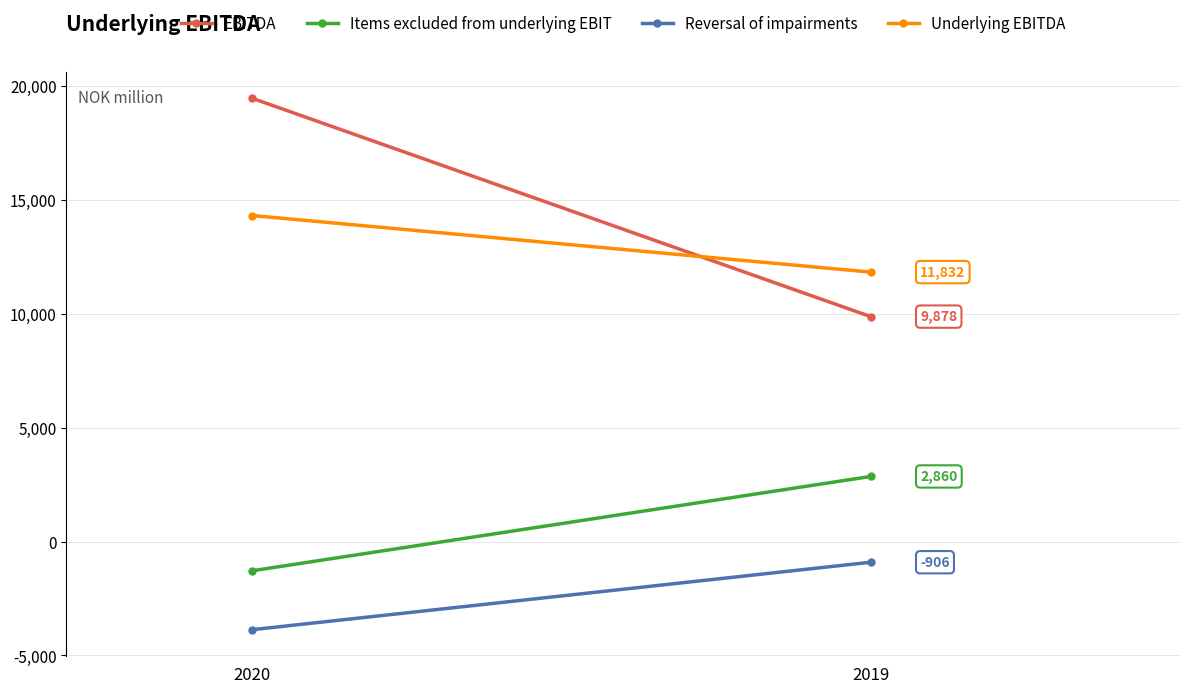

What is the greatest value displayed?

19465